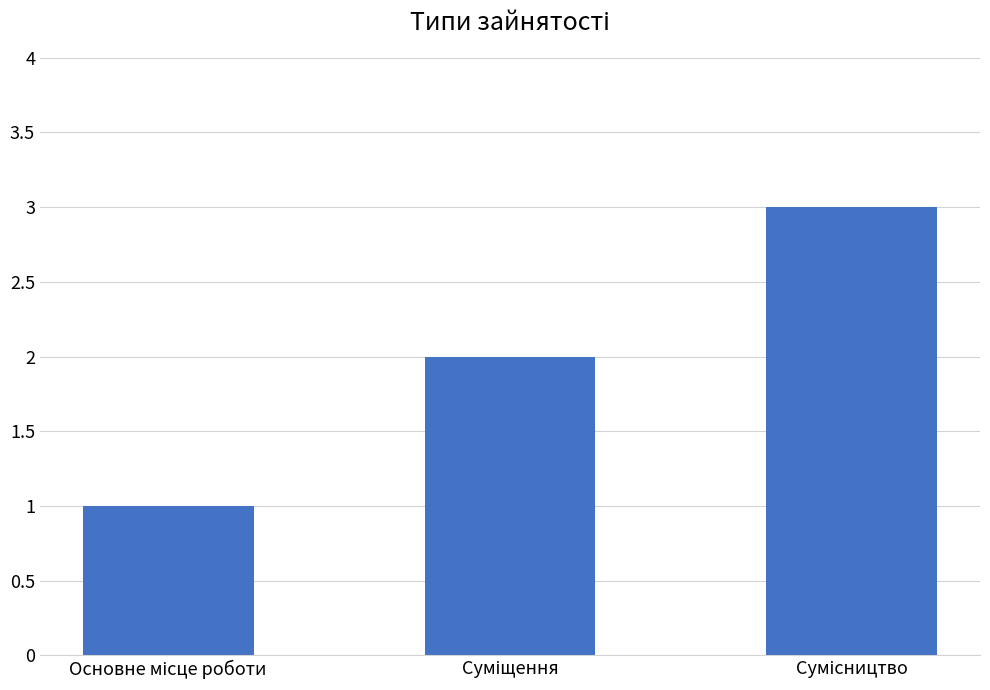

Are the bars horizontal?

No